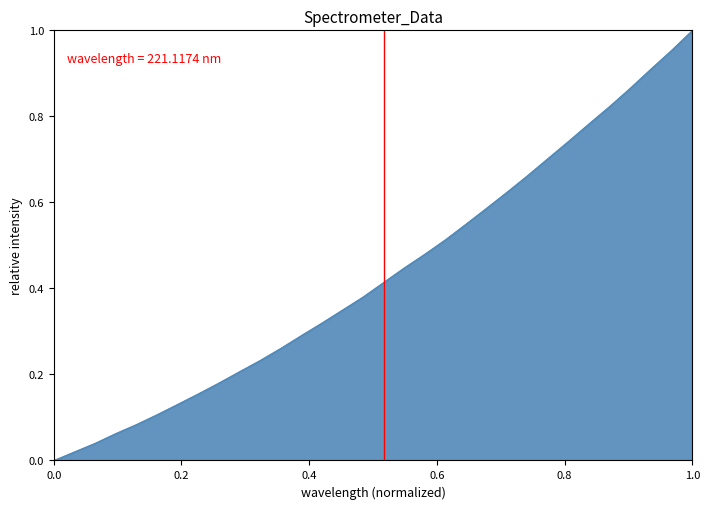

Does the chart have visible grid lines?

No